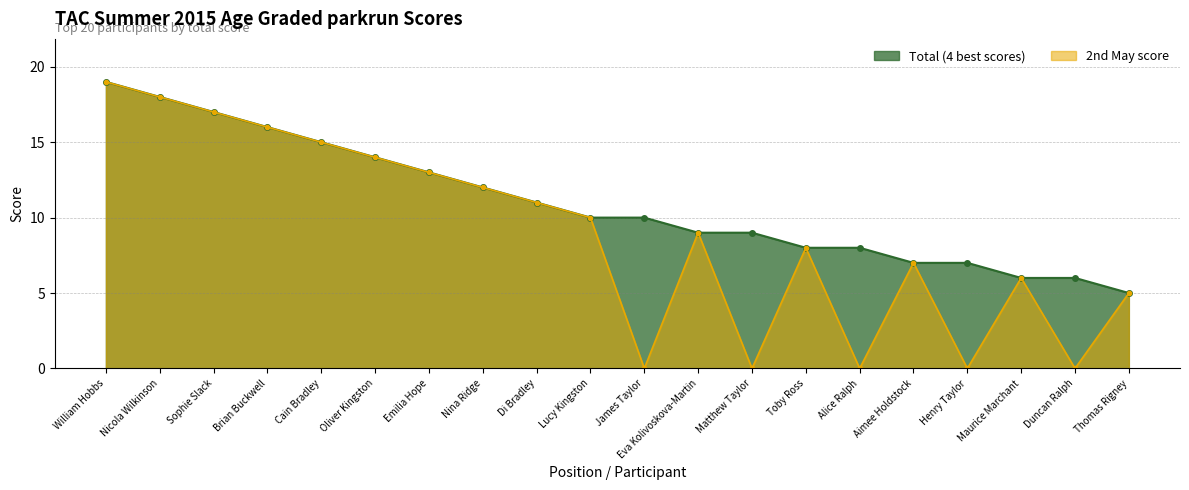

Reading left to right, transcribe all the data shown in this chart.

Total (4 best scores): William Hobbs=19	Nicola Wilkinson=18	Sophie Slack=17	Brian Buckwell=16	Cain Bradley=15	Oliver Kingston=14	Emilia Hope=13	Nina Ridge=12	Di Bradley=11	Lucy Kingston=10	James Taylor=10	Eva Kolivoskova-Martin=9	Matthew Taylor=9	Toby Ross=8	Alice Ralph=8	Aimee Holdstock=7	Henry Taylor=7	Maurice Marchant=6	Duncan Ralph=6	Thomas Rigney=5
2nd May score: William Hobbs=19	Nicola Wilkinson=18	Sophie Slack=17	Brian Buckwell=16	Cain Bradley=15	Oliver Kingston=14	Emilia Hope=13	Nina Ridge=12	Di Bradley=11	Lucy Kingston=10	James Taylor=0	Eva Kolivoskova-Martin=9	Matthew Taylor=0	Toby Ross=8	Alice Ralph=0	Aimee Holdstock=7	Henry Taylor=0	Maurice Marchant=6	Duncan Ralph=0	Thomas Rigney=5